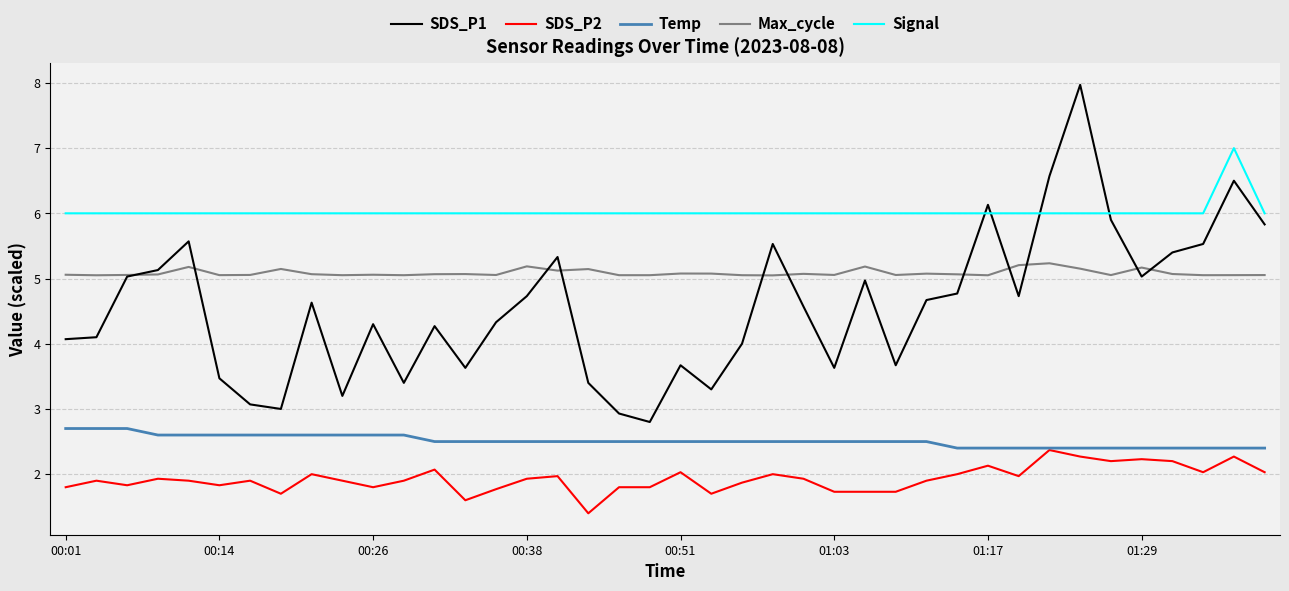

True or false: Signal and SDS_P2 intersect in this chart.

False